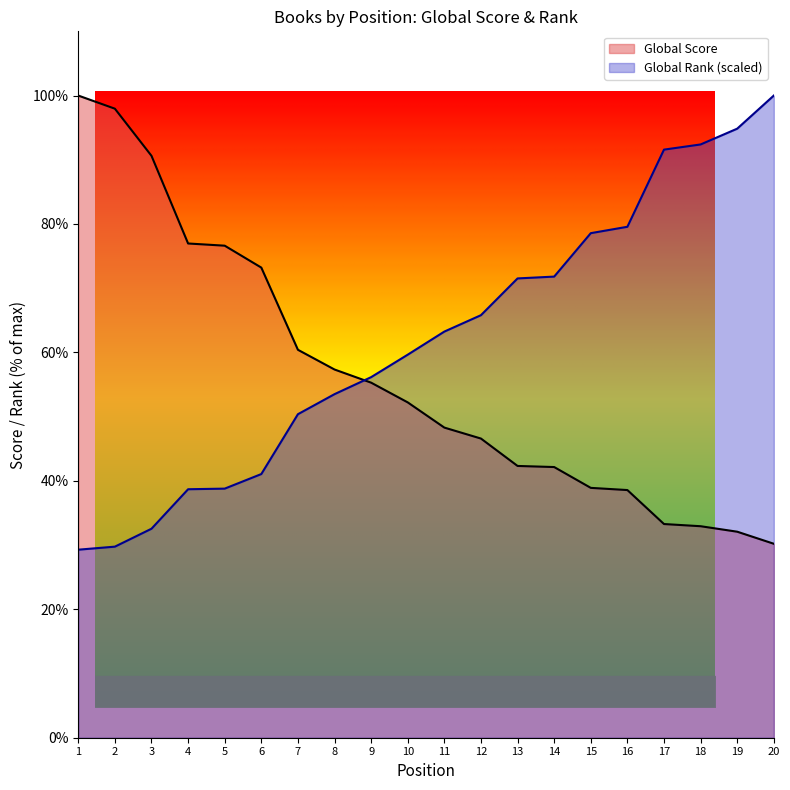

How many lines are shown in the chart?

2